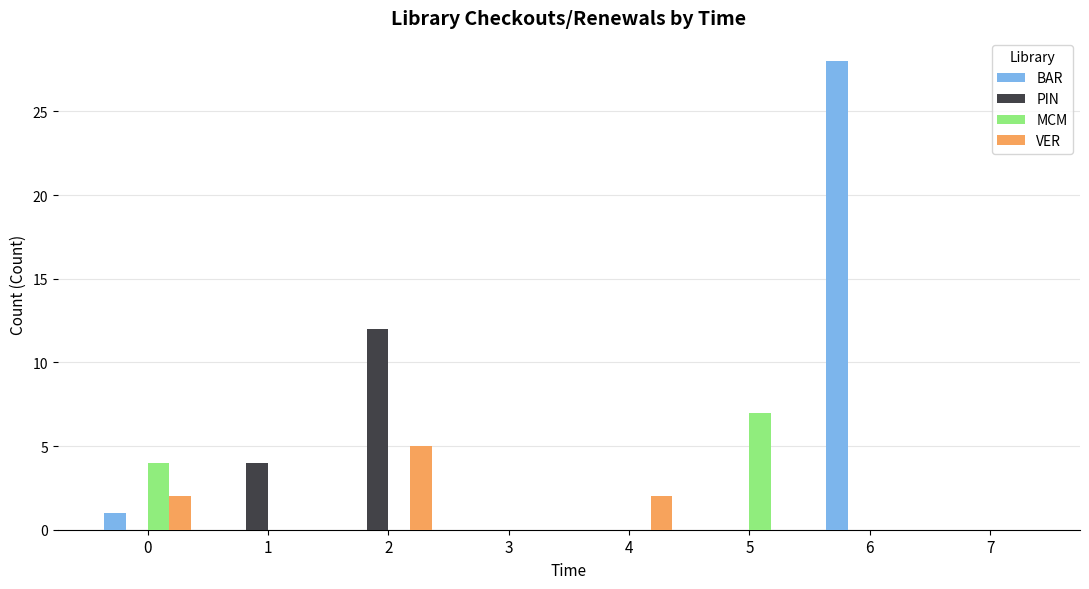

What is the difference between the PIN values at 4 and 2?

12